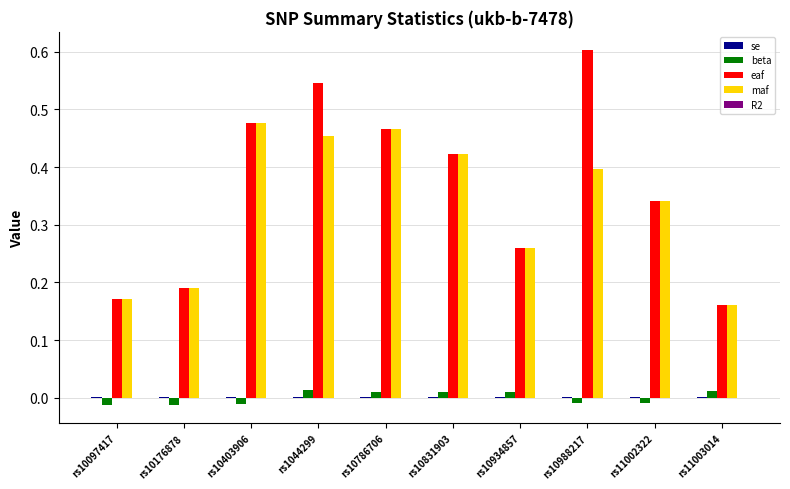

Is it true that maf equals 0.4 at rs10831903?

True